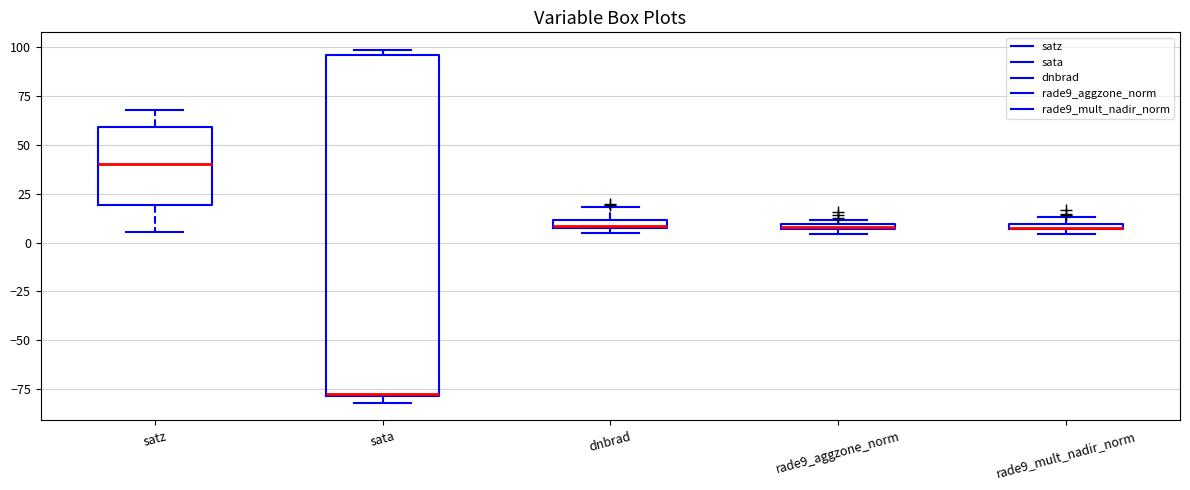

Which box is the tallest, from its lower edge to its upper edge?

sata